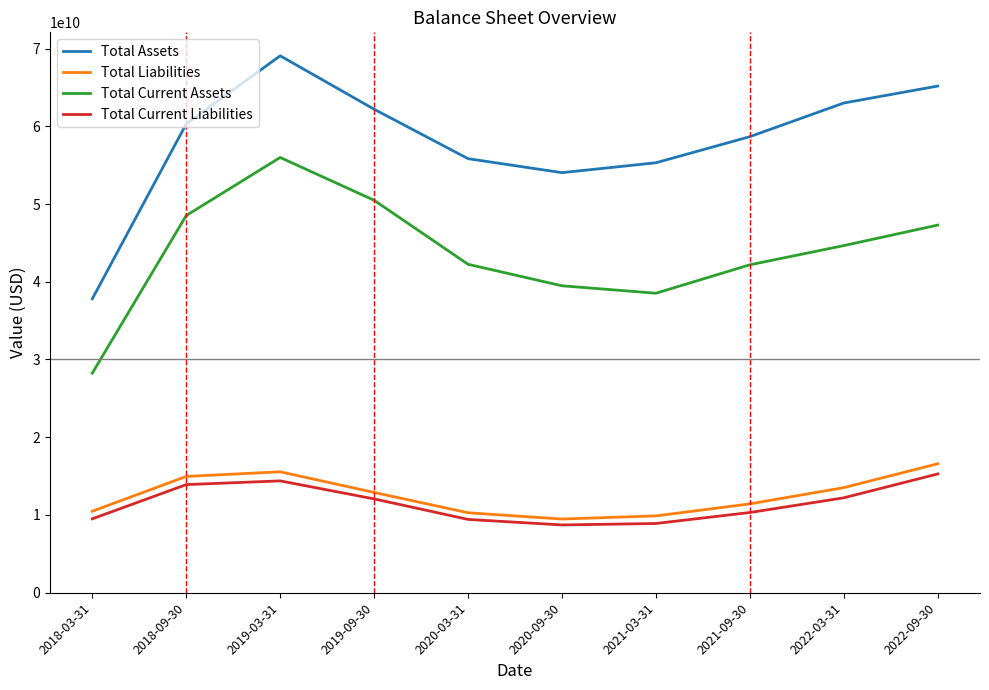

What is the difference between the Total Assets values at 2020-09-30 and 2022-09-30?

11140000000